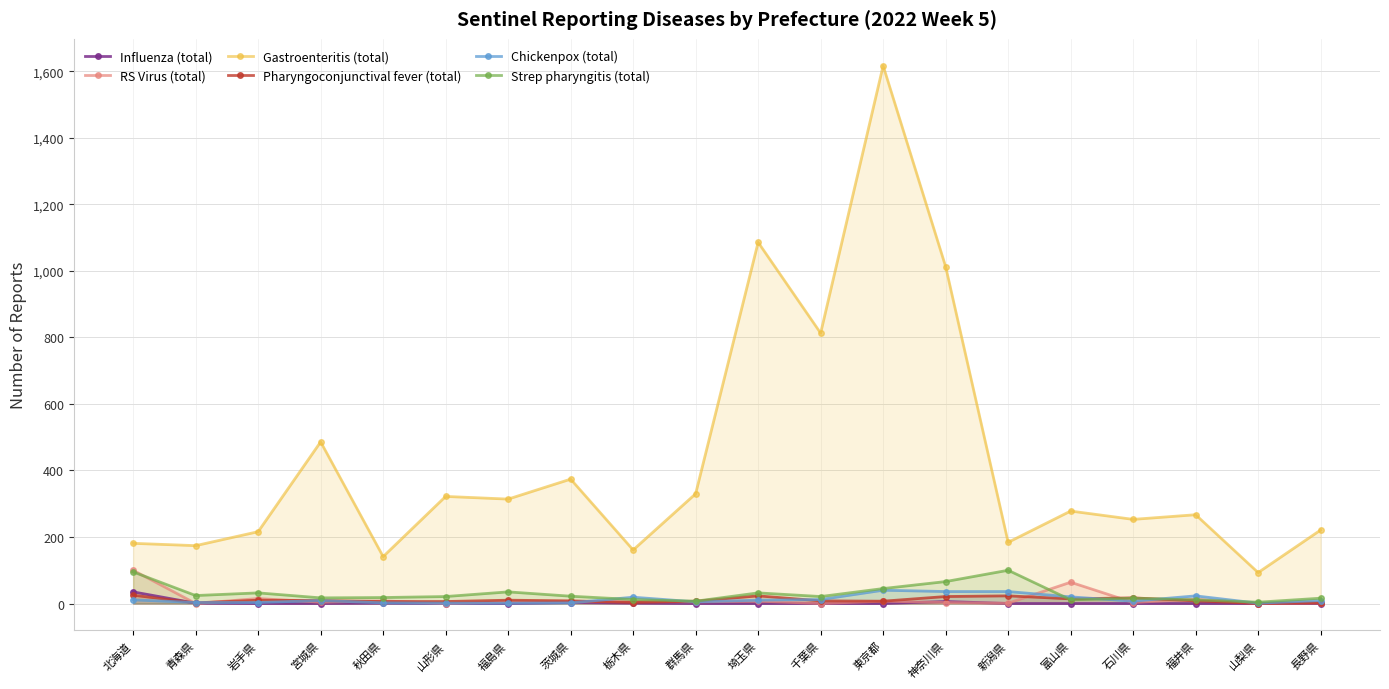

What is the label of the 17th point from the left?

石川県